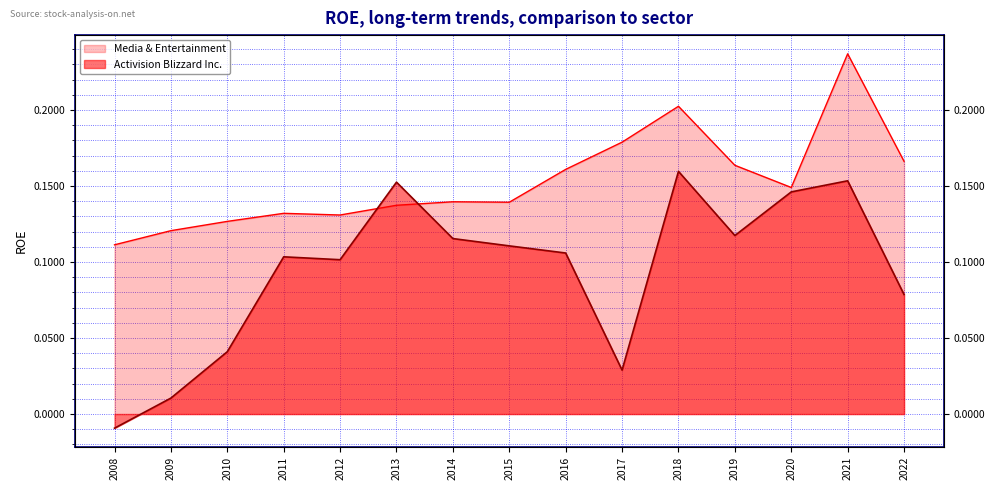

How many lines are shown in the chart?

2